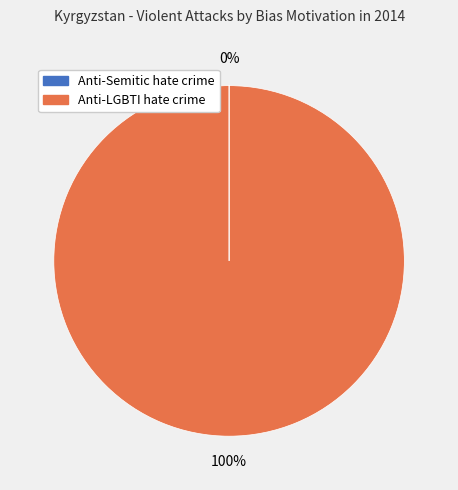

Does any single category account for the majority?

Yes